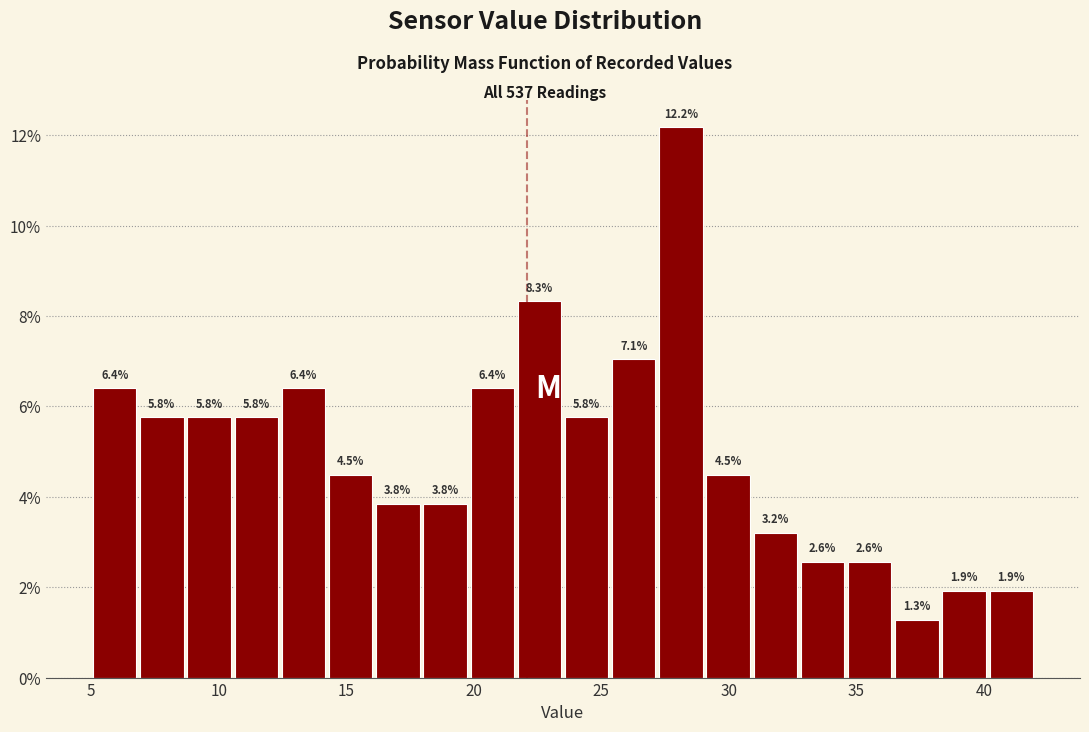

Around what value on the x-axis is the tallest bar? Give the approximate position of its centre, as read against the axis.

28.0